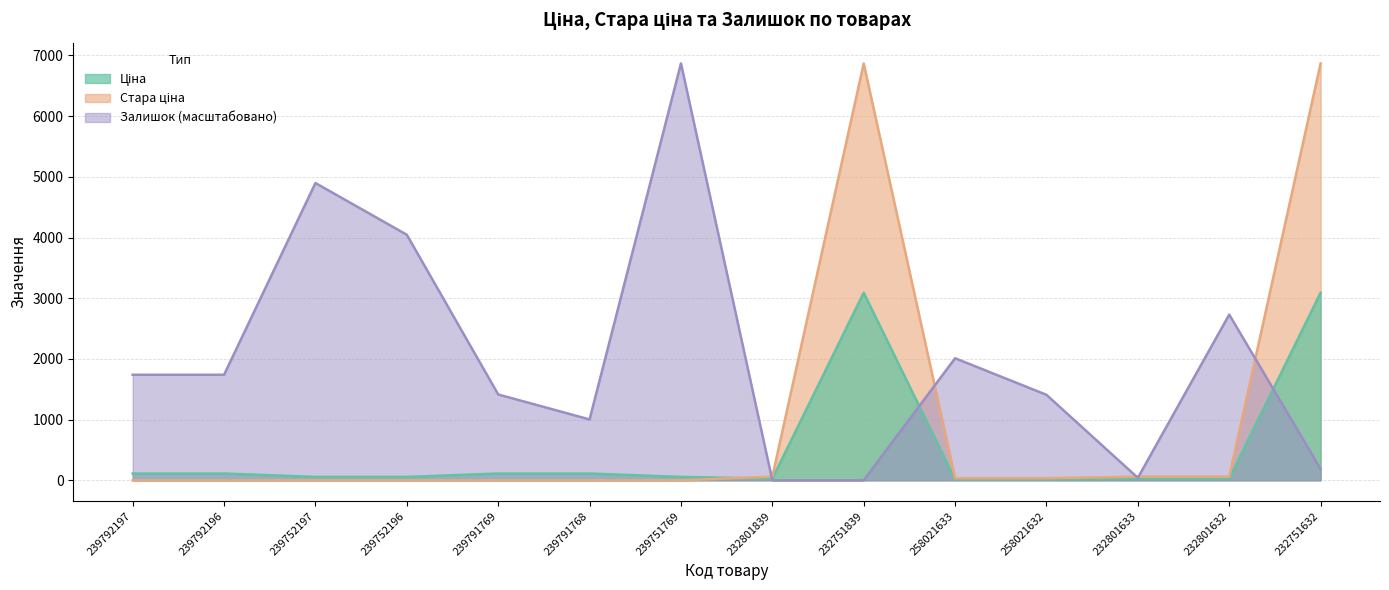

What are all the series names shown in the legend?

Ціна, Стара ціна, Залишок